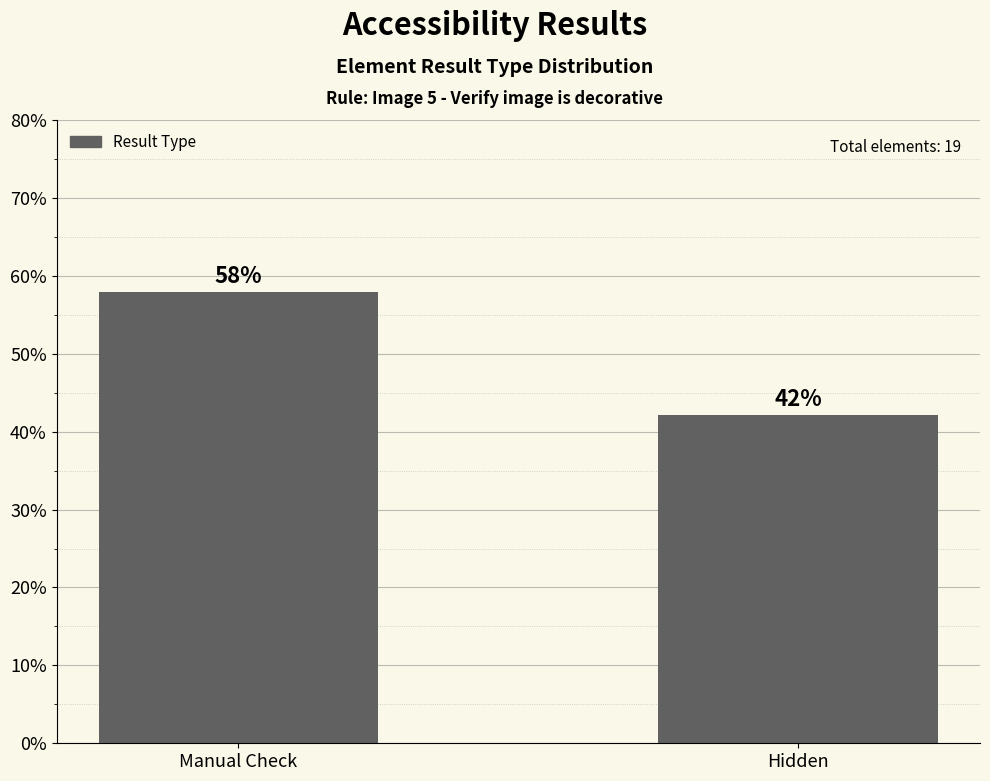

What is the approximate value at Manual Check?

57.9